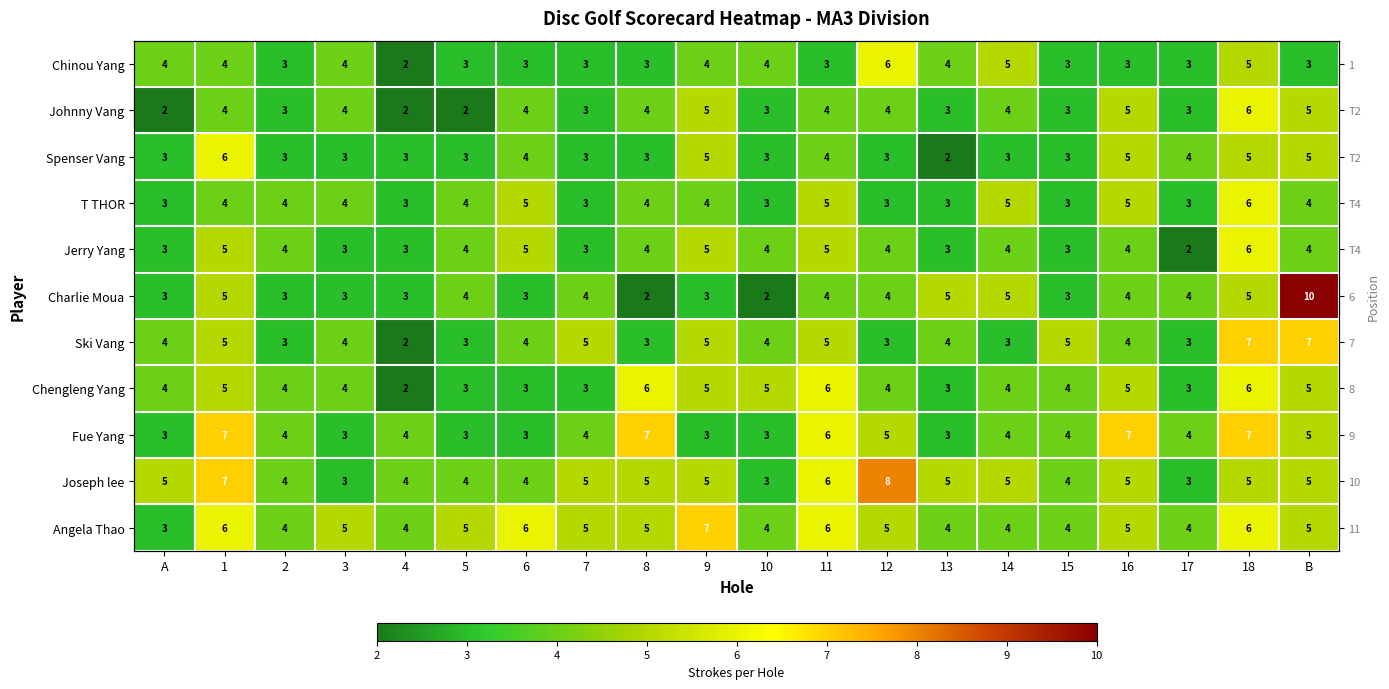

How many Spenser Vang values are between 3 and 5?

18